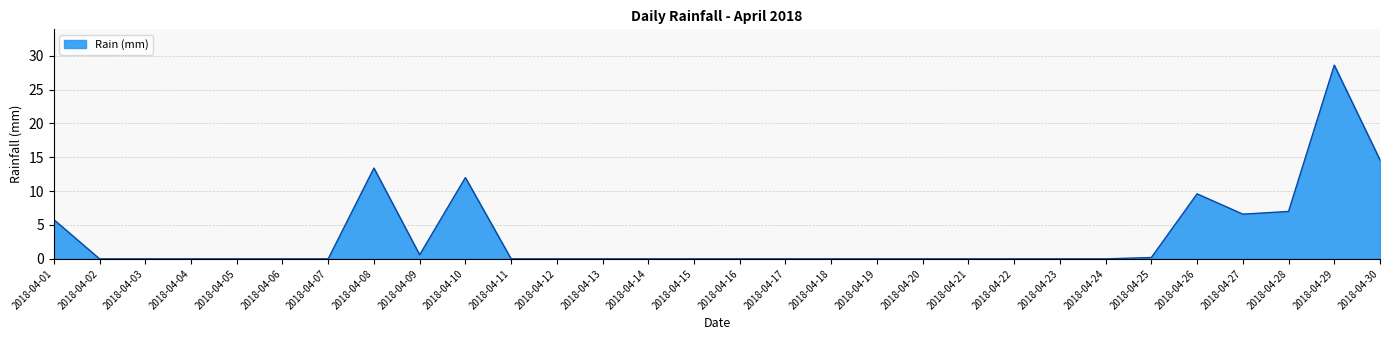

How many lines are shown in the chart?

1